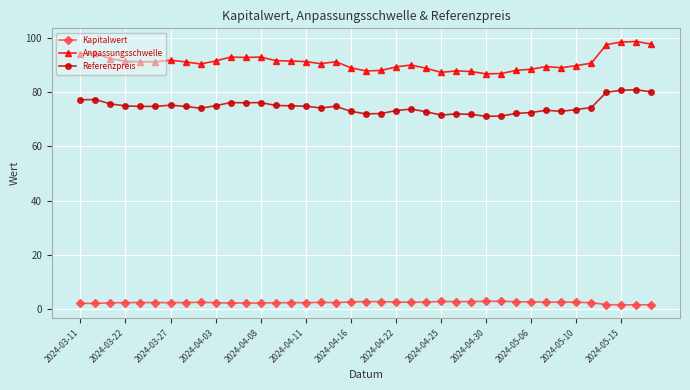

Count the number of data series in this chart.

3